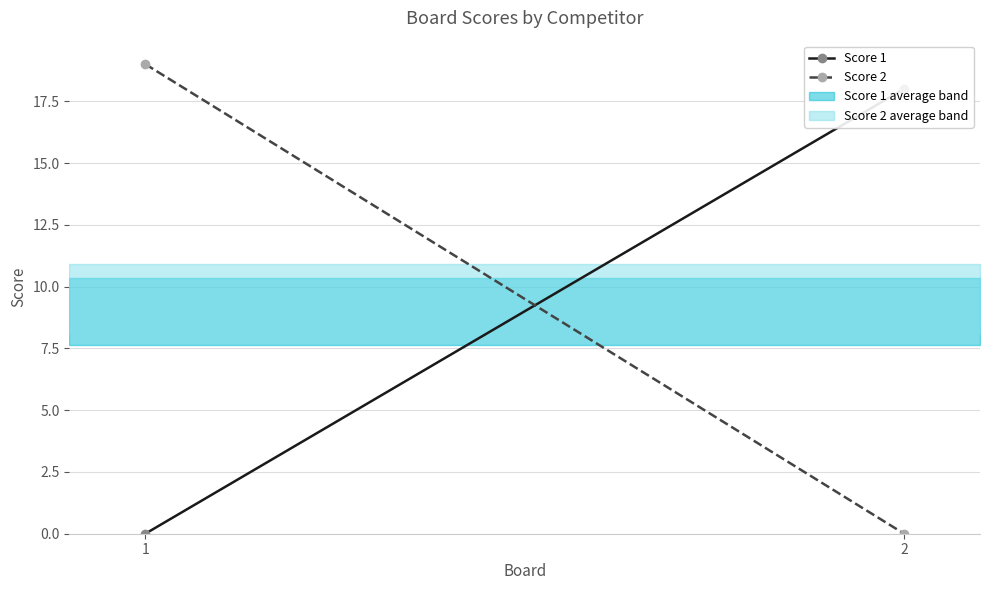

What is the maximum value shown in the chart?

19